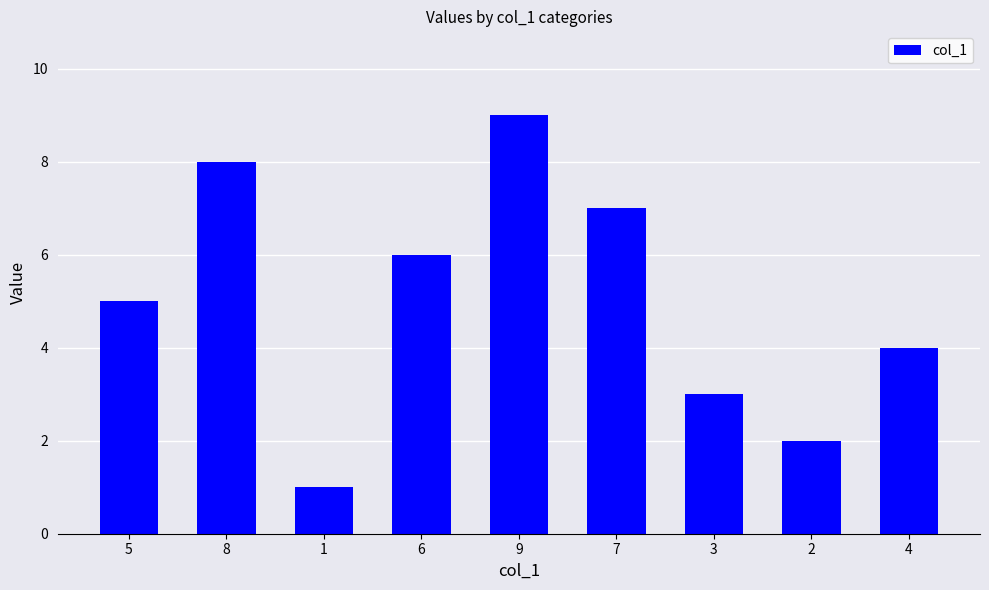

What is the label of the 3rd bar from the left?

1